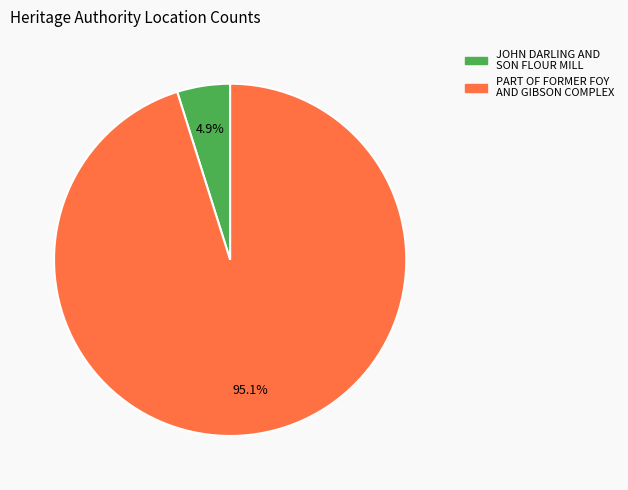

To the nearest percent, what percentage of the pie is PART OF FORMER FOY AND GIBSON COMPLEX?

95%